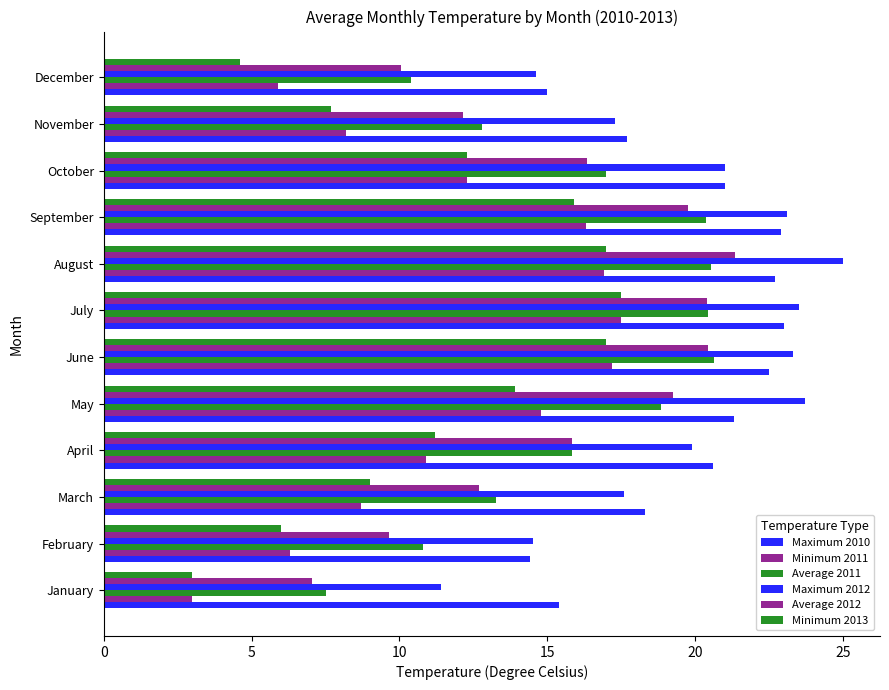

What is the difference between the maximum and second lowest values in the Average 2011 series?

10.2